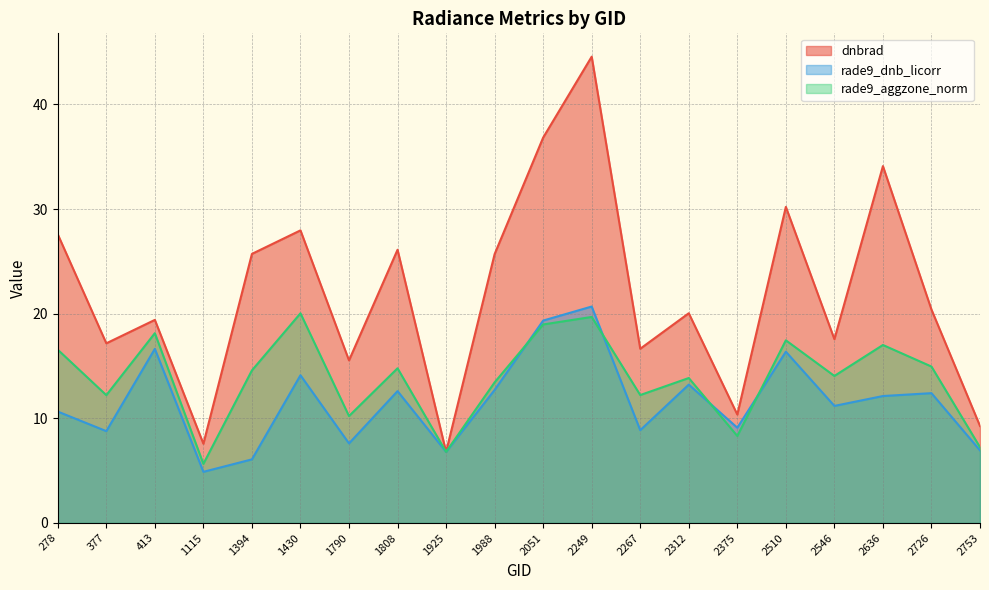

How many categories are shown in the chart?

20